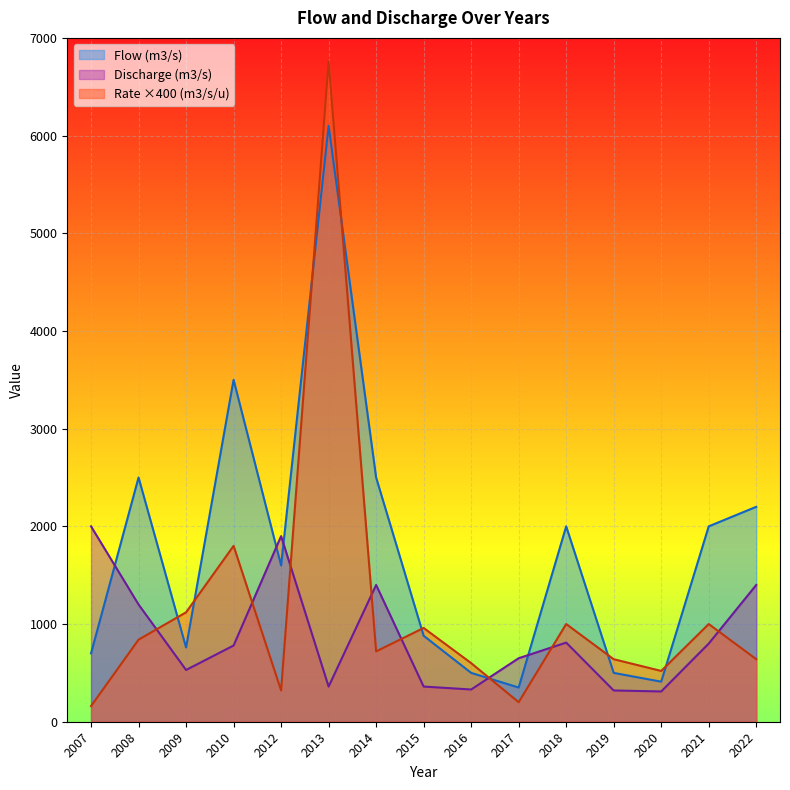

What is the value of the Flow (m3/s) point at the 4th from the left?

3500.0